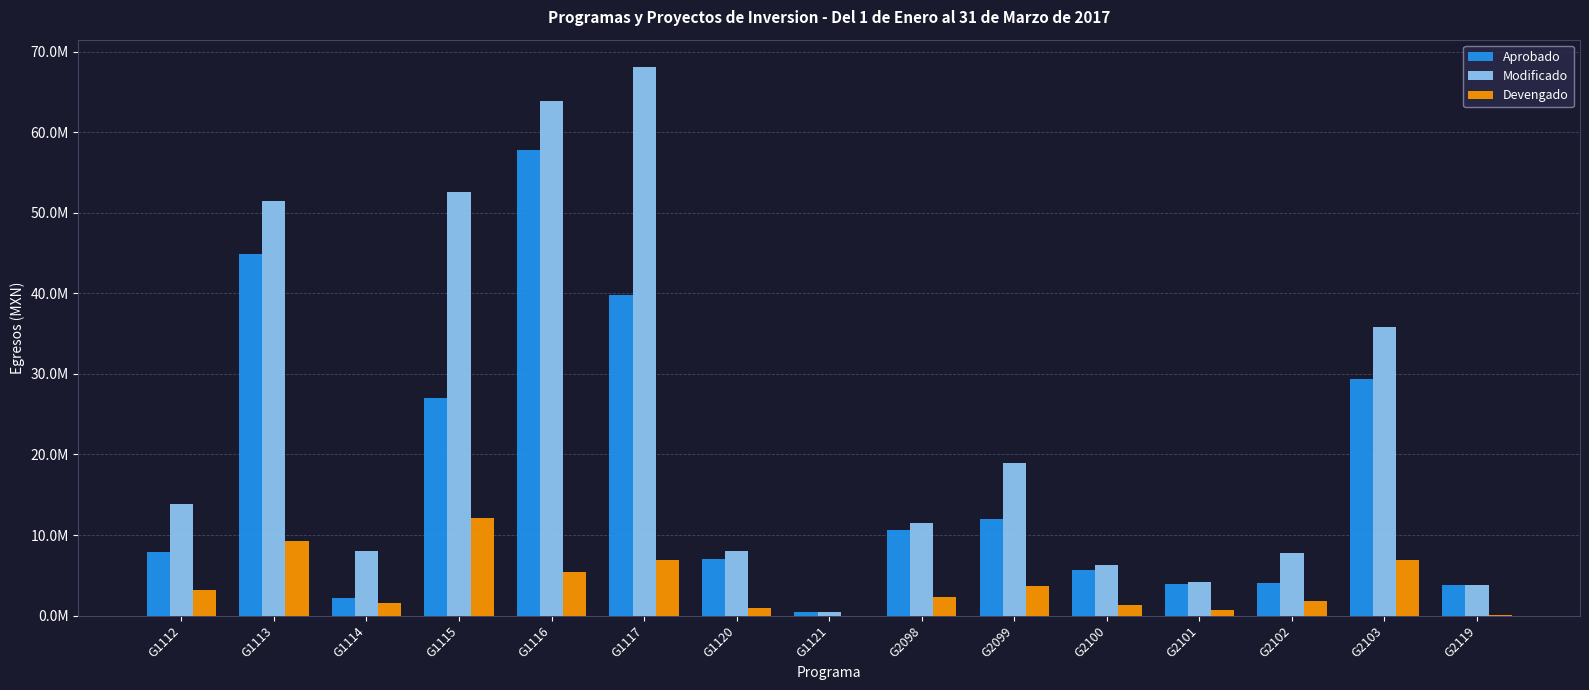

Where does the Modificado series first go above 11496491?

G1112